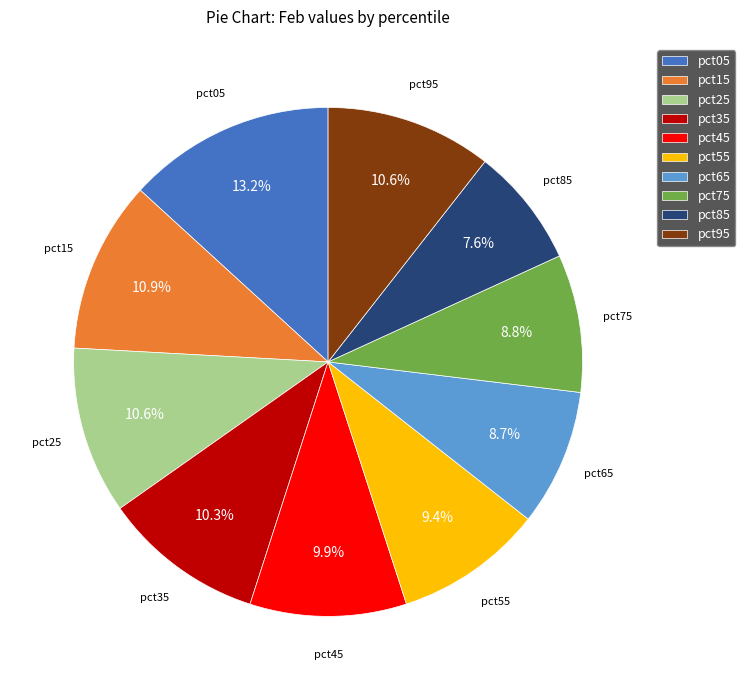

Does pct45 represent more than half of the total?

No